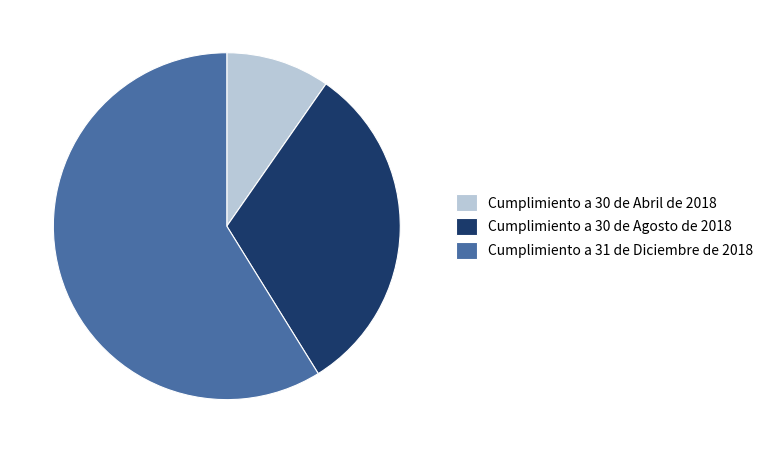

Between Cumplimiento a 30 de Agosto de 2018 and Cumplimiento a 31 de Diciembre de 2018, which is larger?

Cumplimiento a 31 de Diciembre de 2018